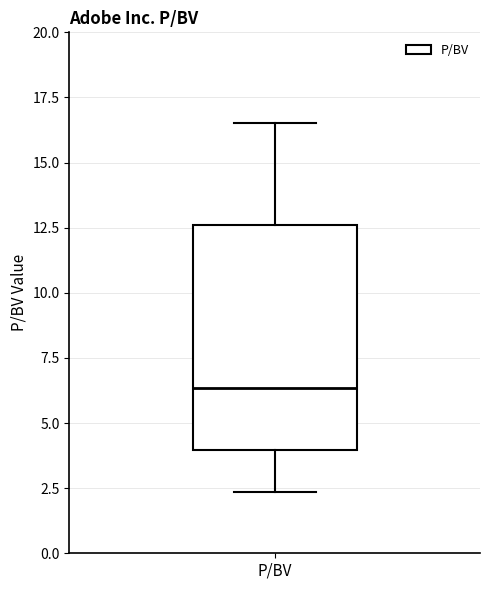

Read this box plot against the y-axis: the position of the median line, the range covered by the box, and the ends of both whiskers. The values are not printed on the chart, so give them approximately, as read against the axis.

median 6.5, box 4.0 to 12.5, whiskers 2.5 to 16.5